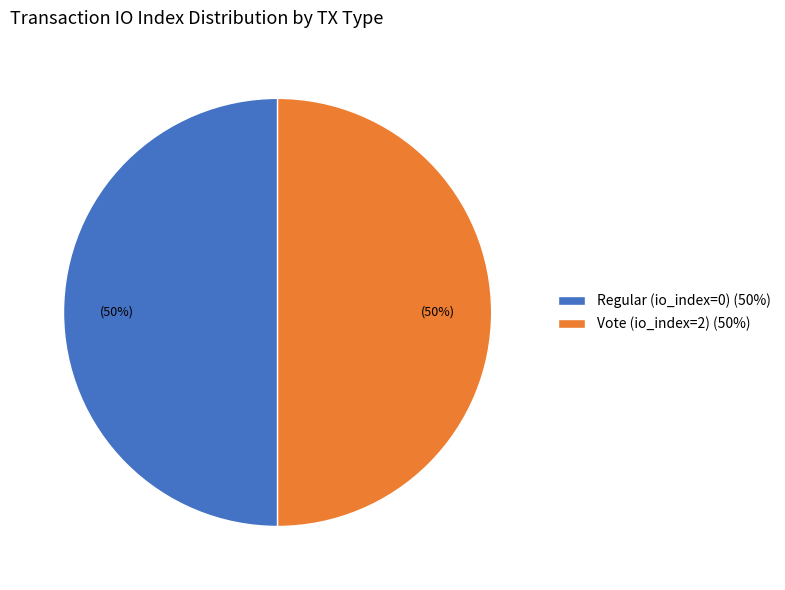

The Vote (io_index=2) (50%) slice represents 50% of the pie. True or false?

True